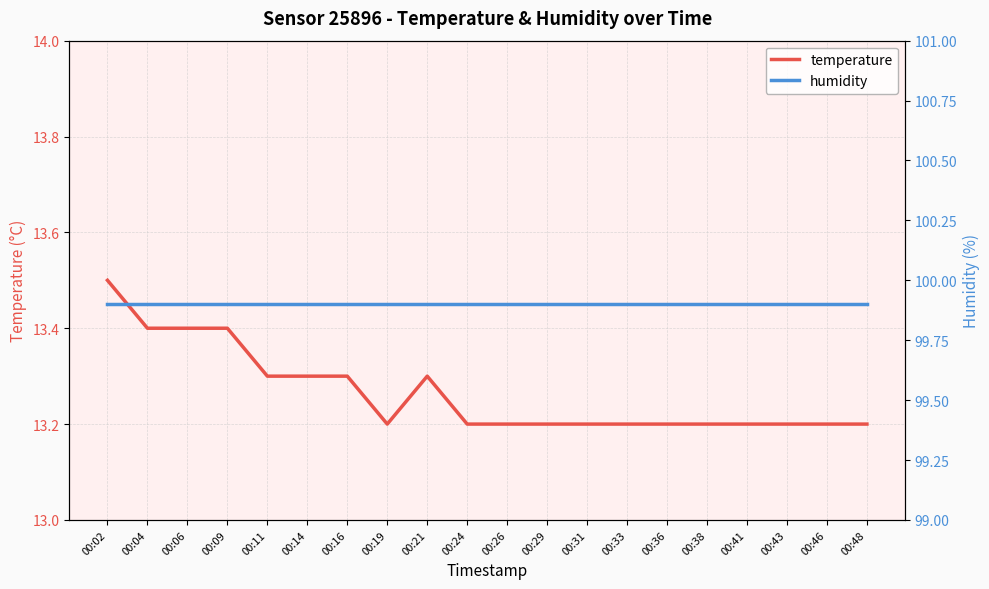

Reading left to right, what are all the values shown in this chart?

temperature: 00:02=13.5	00:04=13.4	00:06=13.4	00:09=13.4	00:11=13.3	00:14=13.3	00:16=13.3	00:19=13.2	00:21=13.3	00:24=13.2	00:26=13.2	00:29=13.2	00:31=13.2	00:33=13.2	00:36=13.2	00:38=13.2	00:41=13.2	00:43=13.2	00:46=13.2	00:48=13.2
humidity: 00:02=99.9	00:04=99.9	00:06=99.9	00:09=99.9	00:11=99.9	00:14=99.9	00:16=99.9	00:19=99.9	00:21=99.9	00:24=99.9	00:26=99.9	00:29=99.9	00:31=99.9	00:33=99.9	00:36=99.9	00:38=99.9	00:41=99.9	00:43=99.9	00:46=99.9	00:48=99.9